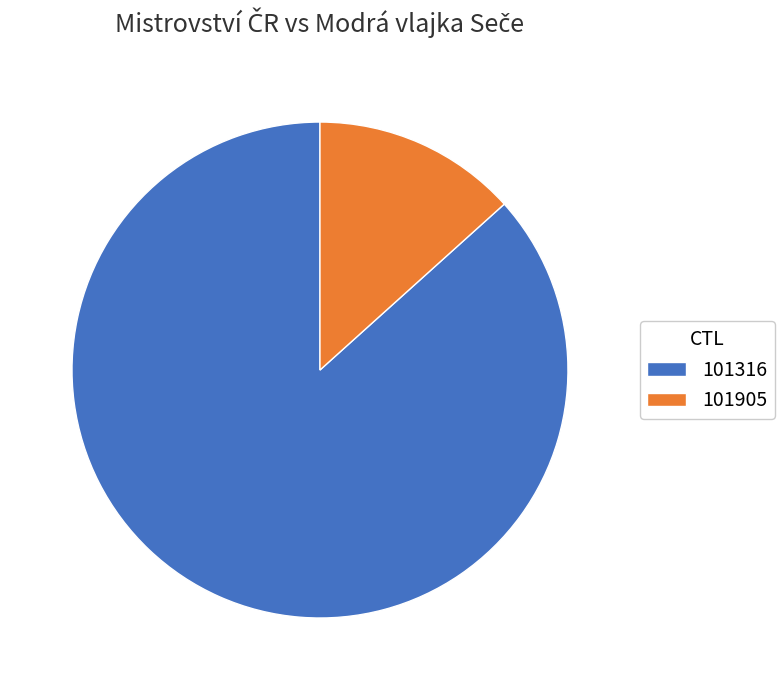

Is the sum of 101316 and 101905 greater than half?

Yes